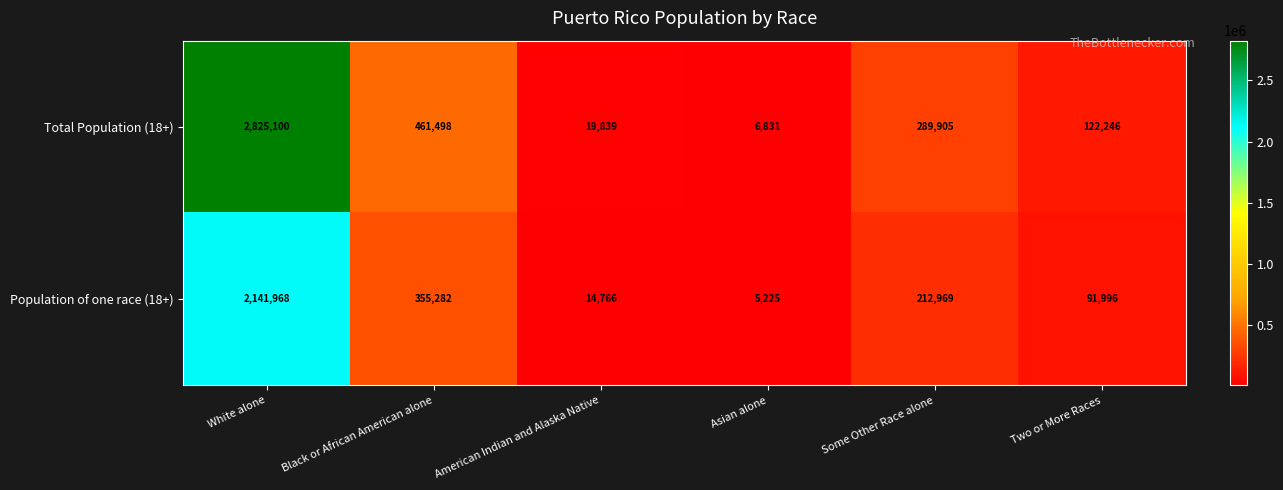

Reading right to left, extract all data points from this chart.

Total Population (18+): 122246	289905	6831	19839	461498	2825100
Population of one race (18+): 91996	212969	5225	14766	355282	2141968